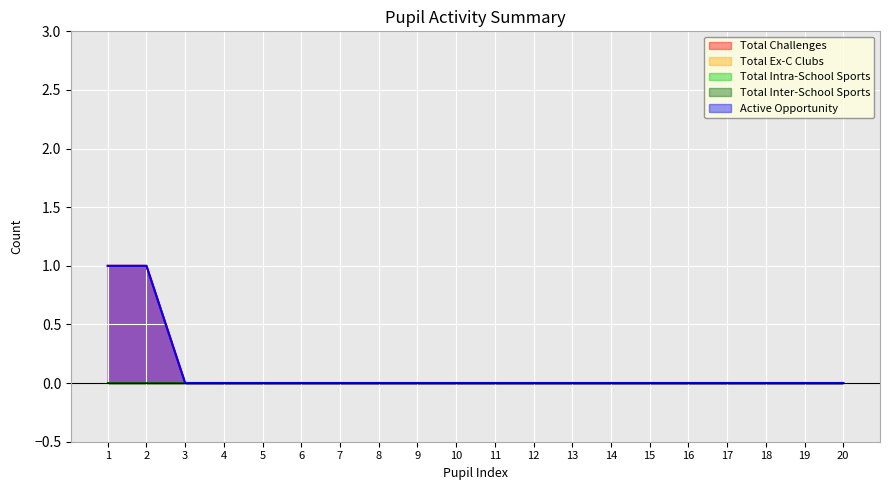

The value of Total Ex-C Clubs at 1 is 0. True or false?

True